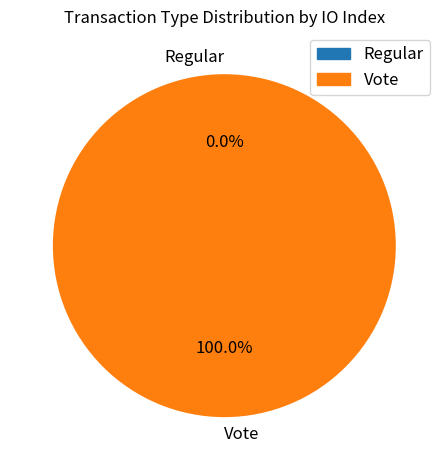

What is the majority slice?

Vote